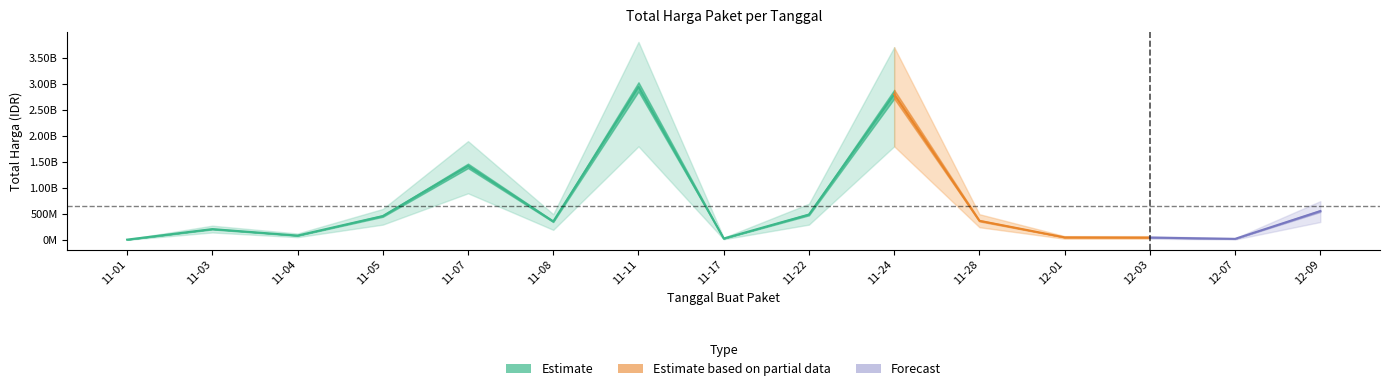

Where is the first local maximum?

2021-11-03